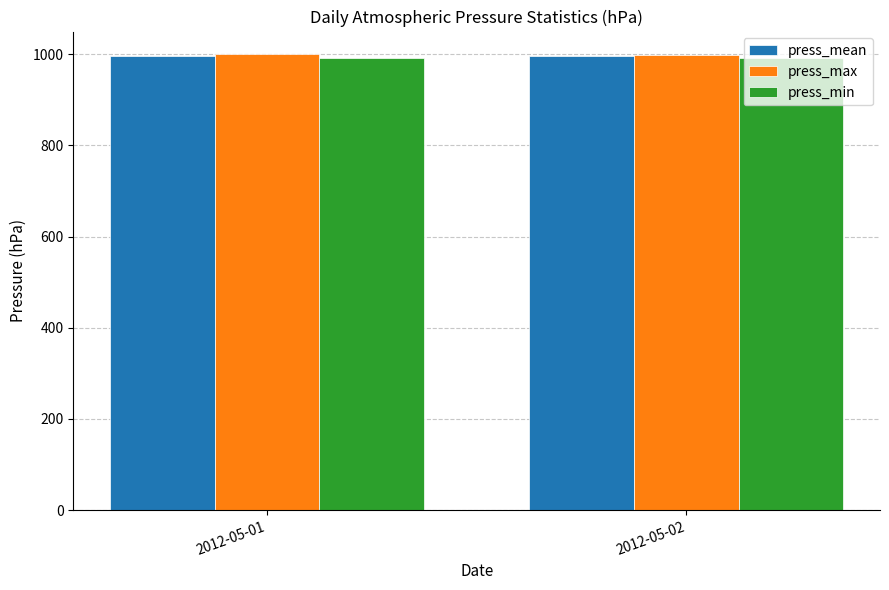

What is the total value across all series at 2012-05-02?

2988.2